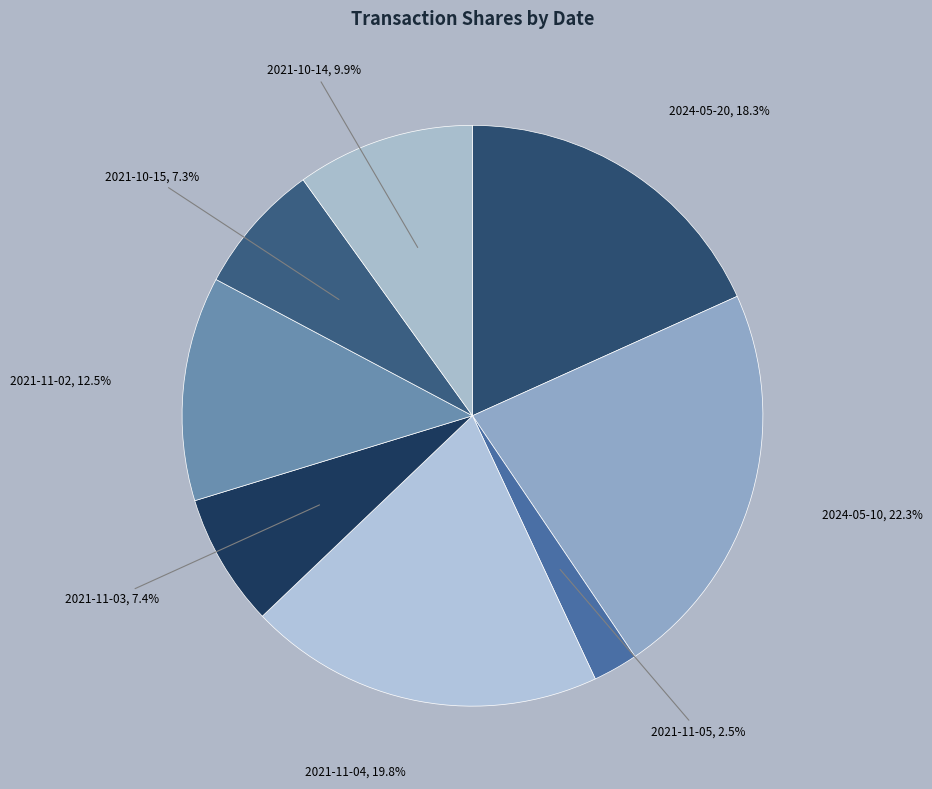

Which slice is the largest?

2024-05-10